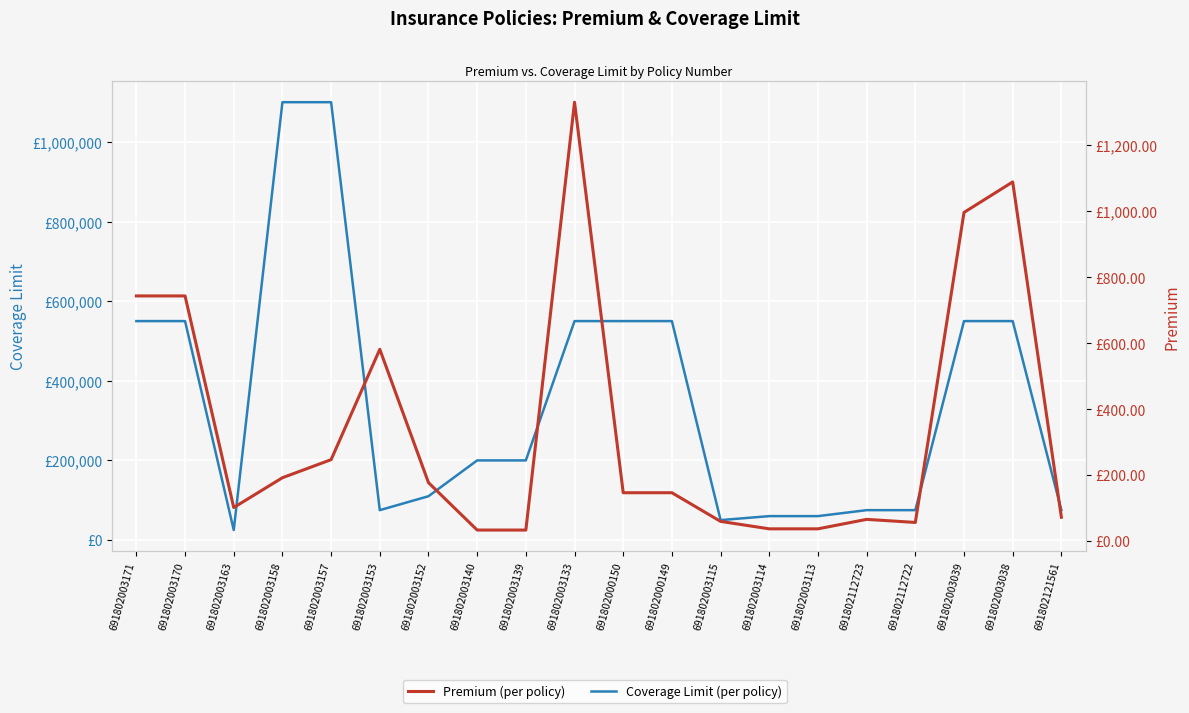

At which label is Coverage Limit closest to 562500?

691802003171